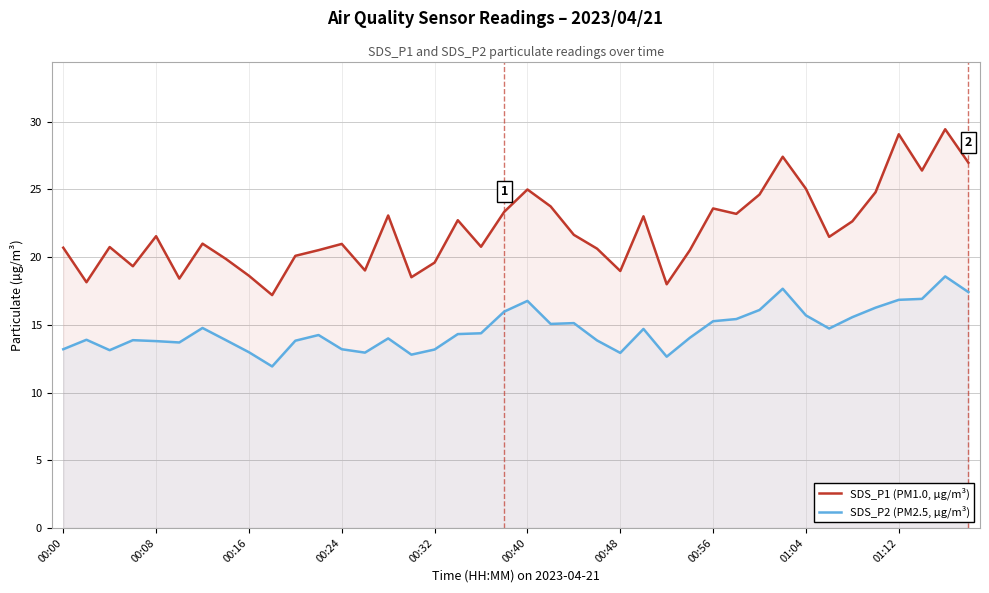

What is the value of the SDS_P2 (PM2.5, µg/m³) point at the 24th from the left?

13.8